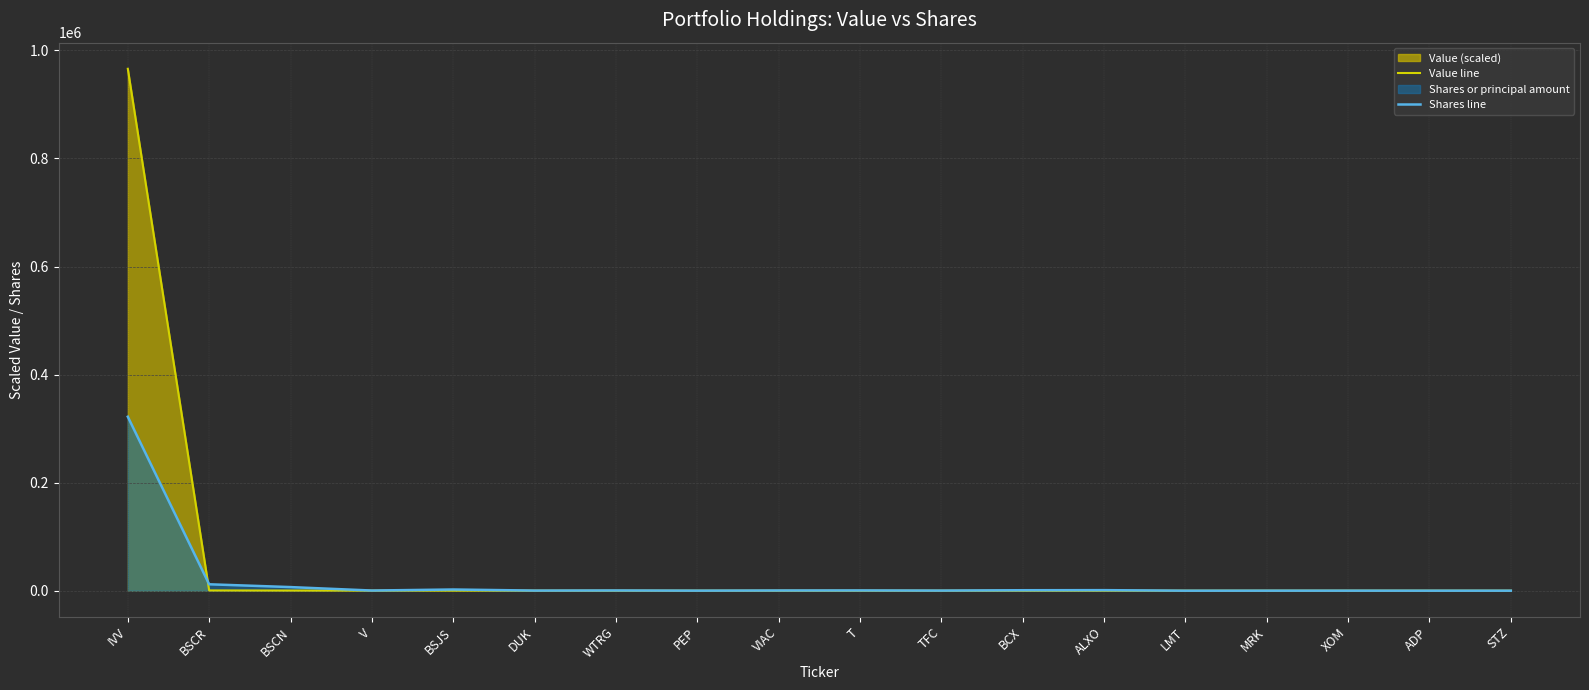

Reading right to left, transcribe all the data shown in this chart.

Value line: STZ=10.4	ADP=10.4	XOM=10.4	MRK=10.4	LMT=12.5	ALXO=16.6	BCX=16.6	TFC=20.8	T=20.8	VIAC=20.8	PEP=35.4	WTRG=39.5	DUK=47.9	BSJS=95.7	V=116.5	BSCN=291.3	BSCR=478.5	IVV=966000.0
Shares line: STZ=21.0	ADP=22.0	XOM=60.0	MRK=51.0	LMT=13.0	ALXO=1000.0	BCX=848.0	TFC=212.0	T=482.0	VIAC=386.0	PEP=105.0	WTRG=424.0	DUK=212.0	BSJS=2190.0	V=284.0	BSCN=6665.0	BSCR=11850.0	IVV=322000.0